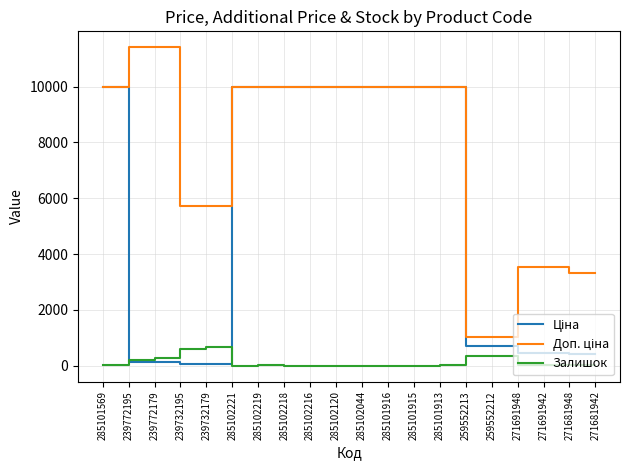

What is the difference between the highest and lowest values at 271681942?

3322.5